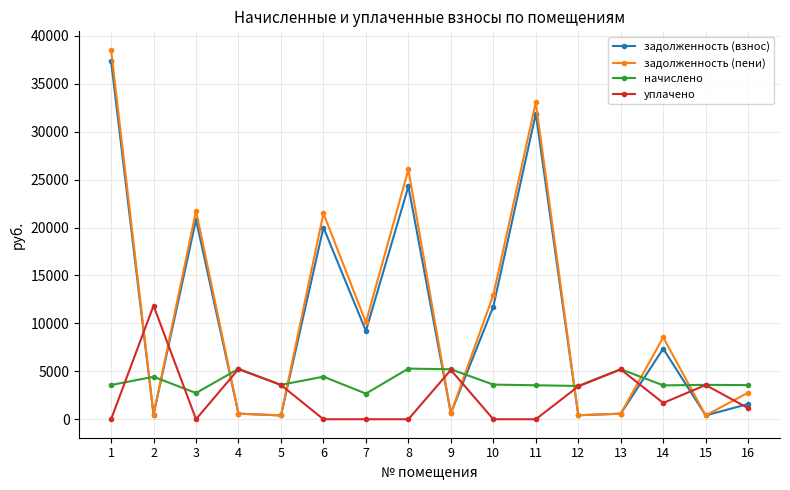

Between 8 and 12, which series saw the biggest shift?

задолженность (пени)